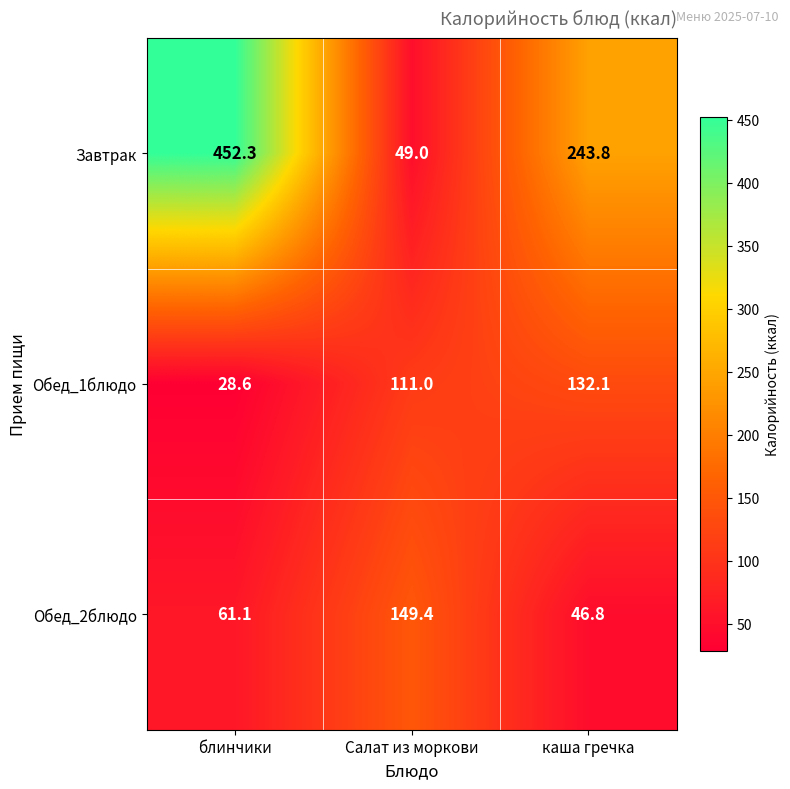

How many data points in Обед_1блюдо are less than 111?

1